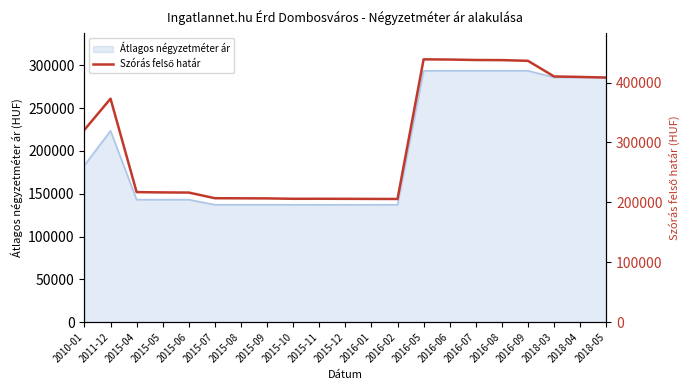

Where is Átlagos négyzetméter ár nearest to the value 215469?

2011-12